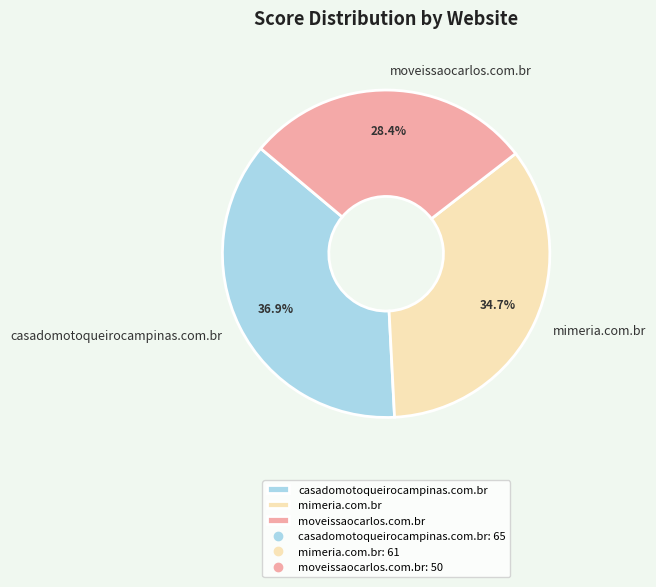

To the nearest percent, what portion does casadomotoqueirocampinas.com.br represent?

37%